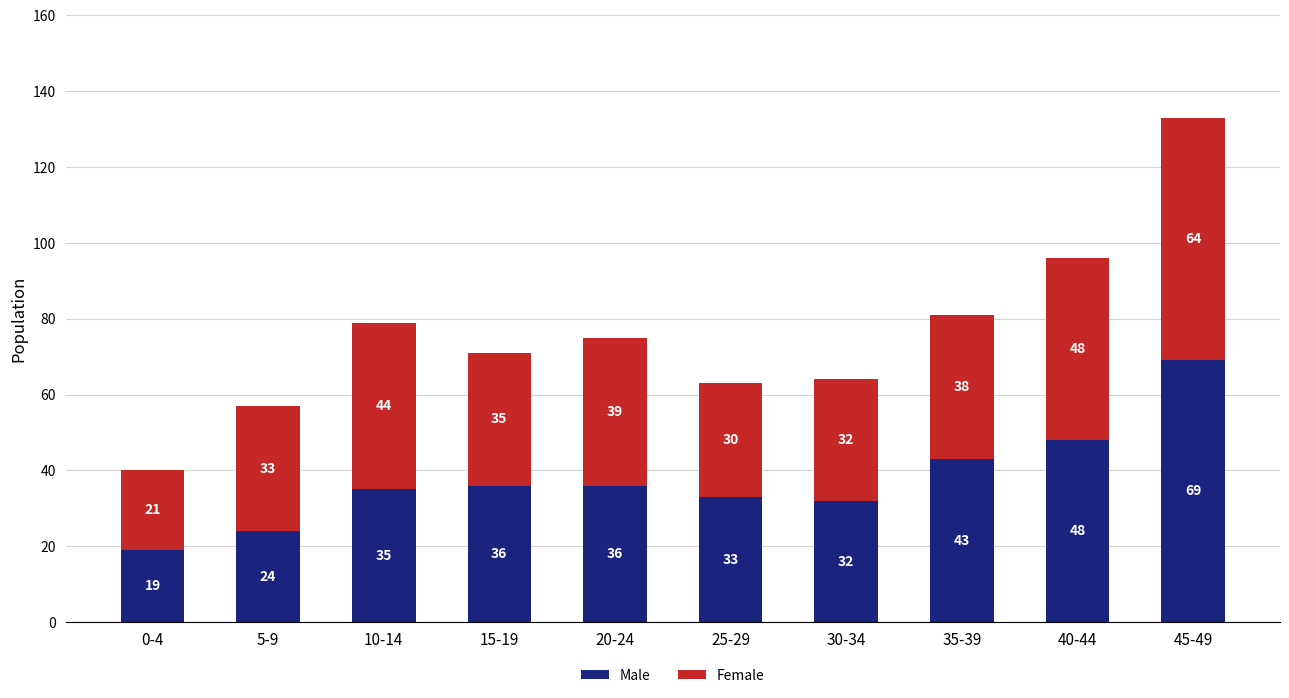

The value of Male at 20-24 is 36. True or false?

True